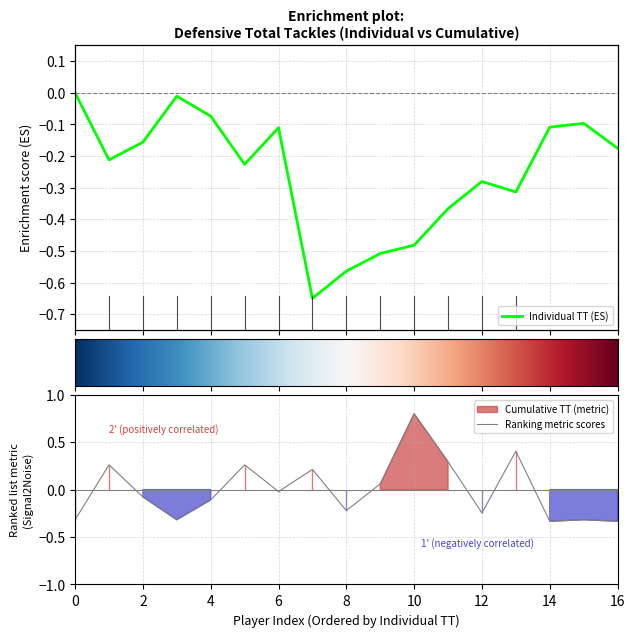

The Ranking metric scores series shows 0.8 at 10. True or false?

True